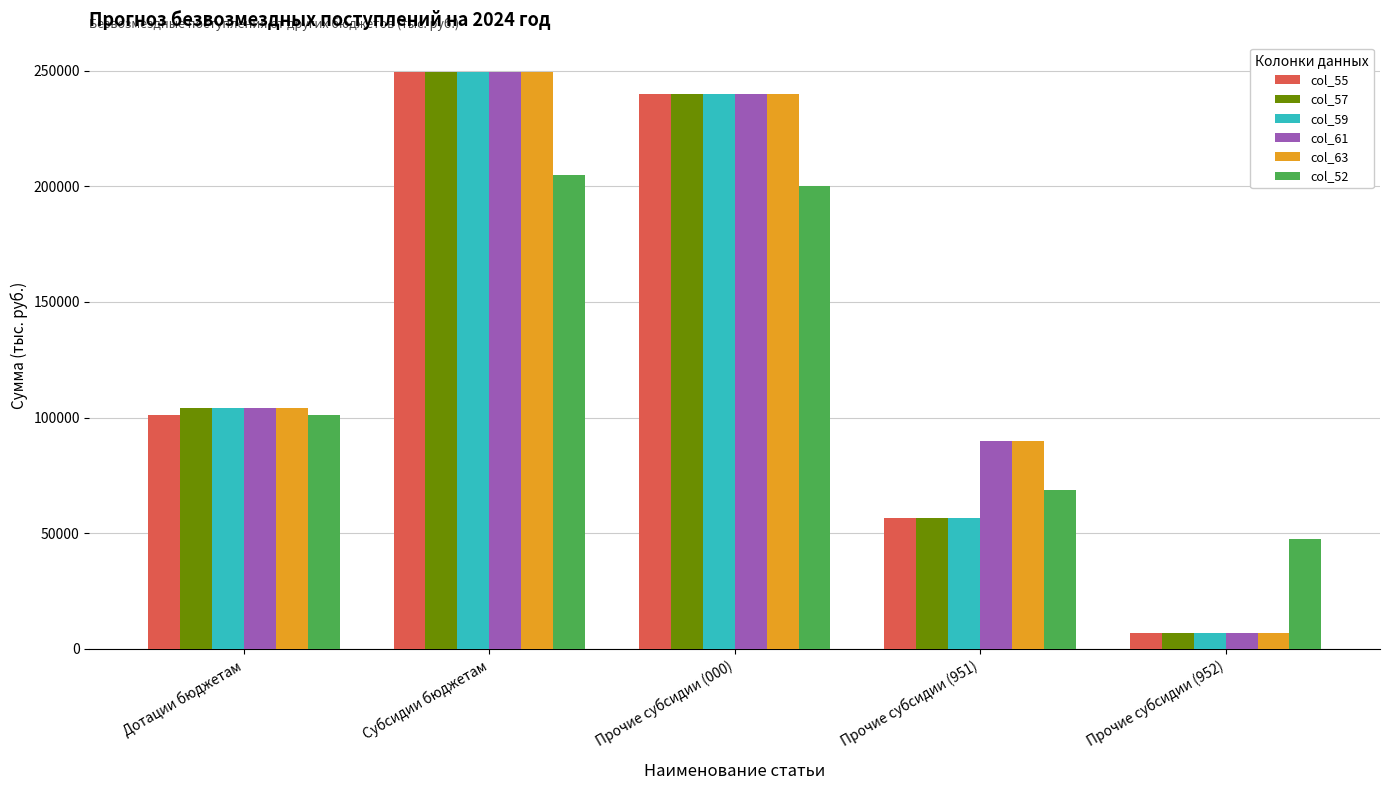

At which category is the sum across all series the highest?

Субсидии бюджетам